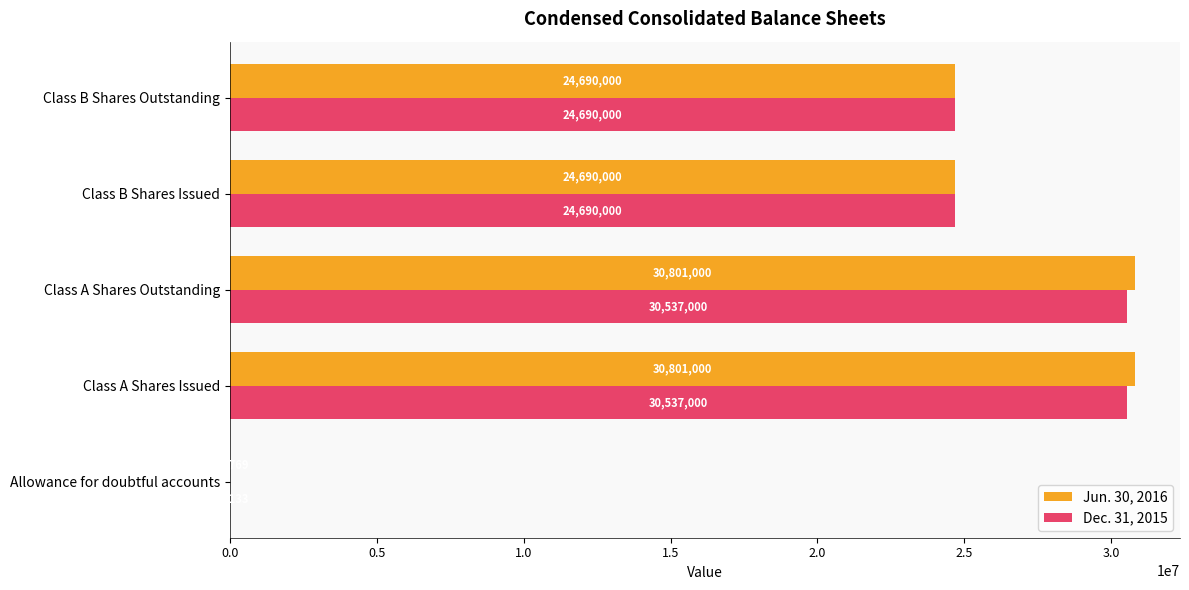

What is the greatest value displayed?

30801000